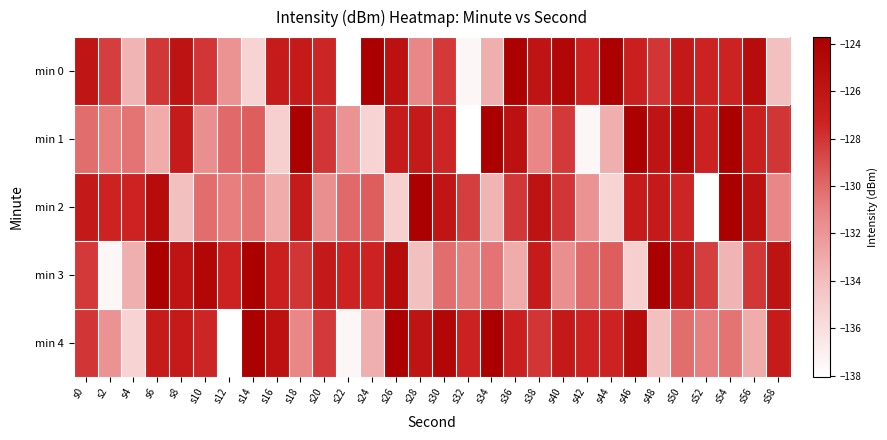

Reading left to right, what are all the values shown in this chart?

min 0: s0=-126.1	s2=-128.4	s4=-133.5	s6=-128.1	s8=-125.8	s10=-128.1	s12=-131.9	s14=-135.2	s16=-126.6	s18=-126.6	s20=-127.4	s22=-138.0	s24=-123.7	s26=-125.6	s28=-131.2	s30=-128.2	s32=-137.4	s34=-133.3	s36=-123.9	s38=-125.9	s40=-124.5	s42=-127.2	s44=-123.7	s46=-127.0	s48=-128.1	s50=-126.4	s52=-127.3	s54=-127.3	s56=-125.1	s58=-134.2
min 1: s0=-130.2	s2=-130.9	s4=-130.5	s6=-133.1	s8=-126.6	s10=-131.7	s12=-130.0	s14=-129.6	s16=-135.0	s18=-123.9	s20=-128.1	s22=-131.9	s24=-135.2	s26=-126.6	s28=-126.6	s30=-127.4	s32=-138.0	s34=-123.7	s36=-125.6	s38=-131.2	s40=-128.2	s42=-137.4	s44=-133.3	s46=-123.9	s48=-125.9	s50=-124.5	s52=-127.2	s54=-123.7	s56=-127.0	s58=-128.1
min 2: s0=-126.4	s2=-127.3	s4=-127.3	s6=-125.1	s8=-134.2	s10=-130.2	s12=-130.9	s14=-130.5	s16=-133.1	s18=-126.6	s20=-131.7	s22=-130.0	s24=-129.6	s26=-135.0	s28=-123.9	s30=-126.1	s32=-128.4	s34=-133.5	s36=-128.1	s38=-125.8	s40=-128.1	s42=-131.9	s44=-135.2	s46=-126.6	s48=-126.6	s50=-127.4	s52=-138.0	s54=-123.7	s56=-125.6	s58=-131.2
min 3: s0=-128.2	s2=-137.4	s4=-133.3	s6=-123.9	s8=-125.9	s10=-124.5	s12=-127.2	s14=-123.7	s16=-127.0	s18=-128.1	s20=-126.4	s22=-127.3	s24=-127.3	s26=-125.1	s28=-134.2	s30=-130.2	s32=-130.9	s34=-130.5	s36=-133.1	s38=-126.6	s40=-131.7	s42=-130.0	s44=-129.6	s46=-135.0	s48=-123.9	s50=-126.1	s52=-128.4	s54=-133.5	s56=-128.1	s58=-125.8
min 4: s0=-128.1	s2=-131.9	s4=-135.2	s6=-126.6	s8=-126.6	s10=-127.4	s12=-138.0	s14=-123.7	s16=-125.6	s18=-131.2	s20=-128.2	s22=-137.4	s24=-133.3	s26=-123.9	s28=-125.9	s30=-124.5	s32=-127.2	s34=-123.7	s36=-127.0	s38=-128.1	s40=-126.4	s42=-127.3	s44=-127.3	s46=-125.1	s48=-134.2	s50=-130.2	s52=-130.9	s54=-130.5	s56=-133.1	s58=-126.6